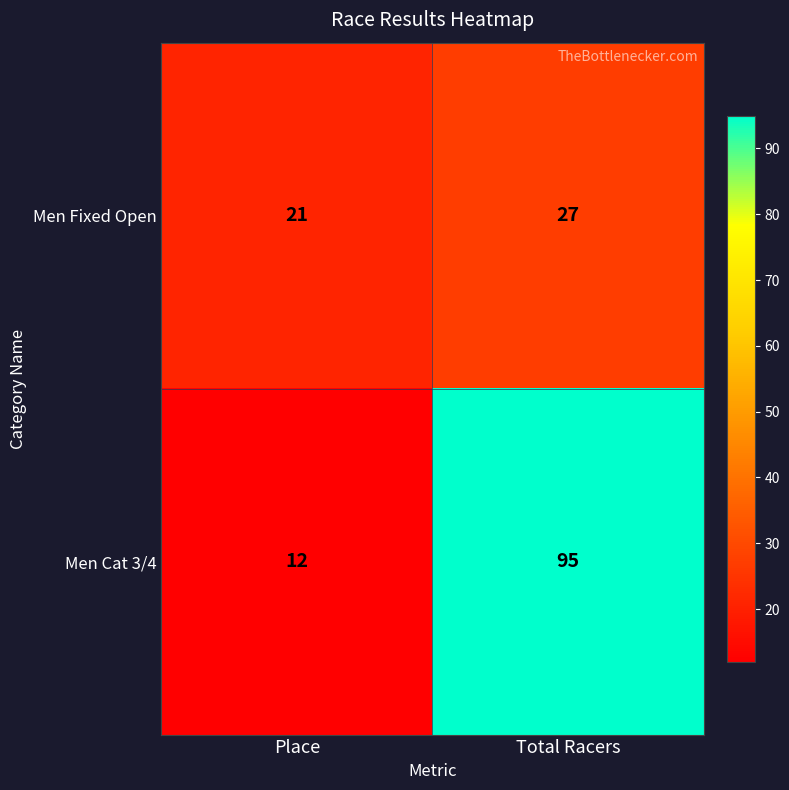

What is the sum of all Men Fixed Open values?

48